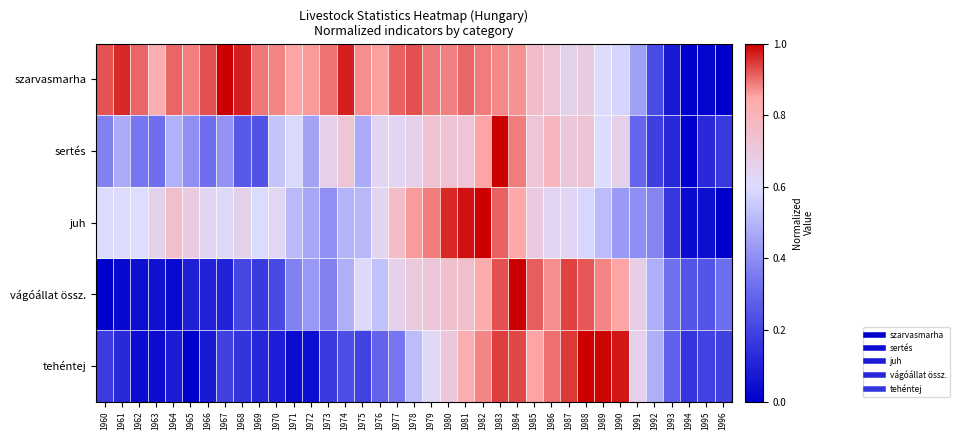

Reading left to right, transcribe all the data shown in this chart.

szarvasmarha: 1960=0.9	1961=1.0	1962=0.9	1963=0.8	1964=0.9	1965=0.9	1966=0.9	1967=1.0	1968=1.0	1969=0.9	1970=0.9	1971=0.9	1972=0.9	1973=0.9	1974=1.0	1975=0.9	1976=0.9	1977=0.9	1978=0.9	1979=0.9	1980=0.9	1981=0.9	1982=0.9	1983=0.9	1984=0.9	1985=0.8	1986=0.7	1987=0.7	1988=0.7	1989=0.6	1990=0.6	1991=0.4	1992=0.2	1993=0.1	1994=0.0	1995=0.0	1996=0.0
sertés: 1960=0.4	1961=0.5	1962=0.3	1963=0.3	1964=0.5	1965=0.4	1966=0.3	1967=0.4	1968=0.3	1969=0.2	1970=0.5	1971=0.6	1972=0.5	1973=0.7	1974=0.7	1975=0.5	1976=0.6	1977=0.6	1978=0.7	1979=0.7	1980=0.7	1981=0.7	1982=0.9	1983=1.0	1984=0.9	1985=0.7	1986=0.8	1987=0.7	1988=0.7	1989=0.6	1990=0.7	1991=0.3	1992=0.2	1993=0.1	1994=0.0	1995=0.1	1996=0.2
juh: 1960=0.6	1961=0.6	1962=0.6	1963=0.6	1964=0.7	1965=0.7	1966=0.6	1967=0.6	1968=0.7	1969=0.6	1970=0.6	1971=0.5	1972=0.5	1973=0.4	1974=0.5	1975=0.5	1976=0.6	1977=0.8	1978=0.9	1979=0.9	1980=1.0	1981=1.0	1982=1.0	1983=0.9	1984=0.8	1985=0.7	1986=0.6	1987=0.6	1988=0.6	1989=0.5	1990=0.4	1991=0.4	1992=0.4	1993=0.2	1994=0.0	1995=0.0	1996=0.0
vágóállat össz.: 1960=0.0	1961=0.0	1962=0.0	1963=0.1	1964=0.0	1965=0.1	1966=0.1	1967=0.1	1968=0.2	1969=0.2	1970=0.2	1971=0.4	1972=0.4	1973=0.4	1974=0.5	1975=0.6	1976=0.5	1977=0.7	1978=0.7	1979=0.7	1980=0.7	1981=0.7	1982=0.8	1983=0.9	1984=1.0	1985=0.9	1986=0.9	1987=0.9	1988=0.9	1989=0.9	1990=0.9	1991=0.7	1992=0.5	1993=0.3	1994=0.2	1995=0.2	1996=0.3
tehéntej: 1960=0.2	1961=0.1	1962=0.0	1963=0.0	1964=0.1	1965=0.0	1966=0.1	1967=0.2	1968=0.2	1969=0.1	1970=0.1	1971=0.0	1972=0.0	1973=0.2	1974=0.2	1975=0.2	1976=0.3	1977=0.3	1978=0.5	1979=0.6	1980=0.7	1981=0.8	1982=0.9	1983=0.9	1984=0.9	1985=0.9	1986=0.9	1987=0.9	1988=1.0	1989=1.0	1990=1.0	1991=0.7	1992=0.5	1993=0.3	1994=0.2	1995=0.2	1996=0.2